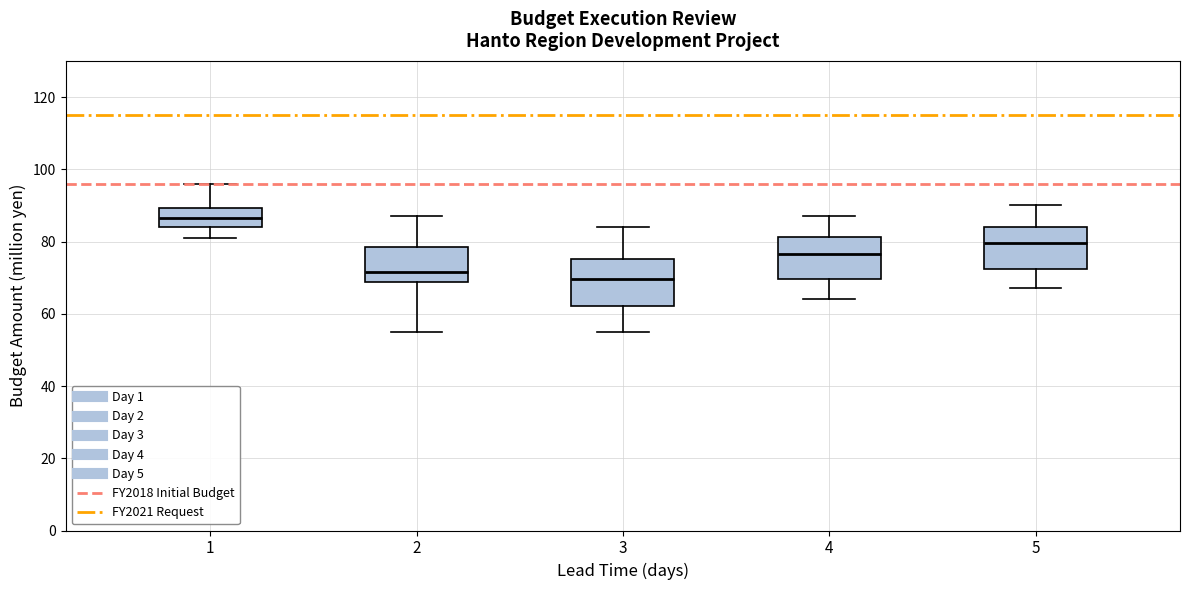

Where does the upper whisker of the box at x = 1 end on the y-axis? The values are not printed on the chart, so give them approximately, as read against the axis.

96